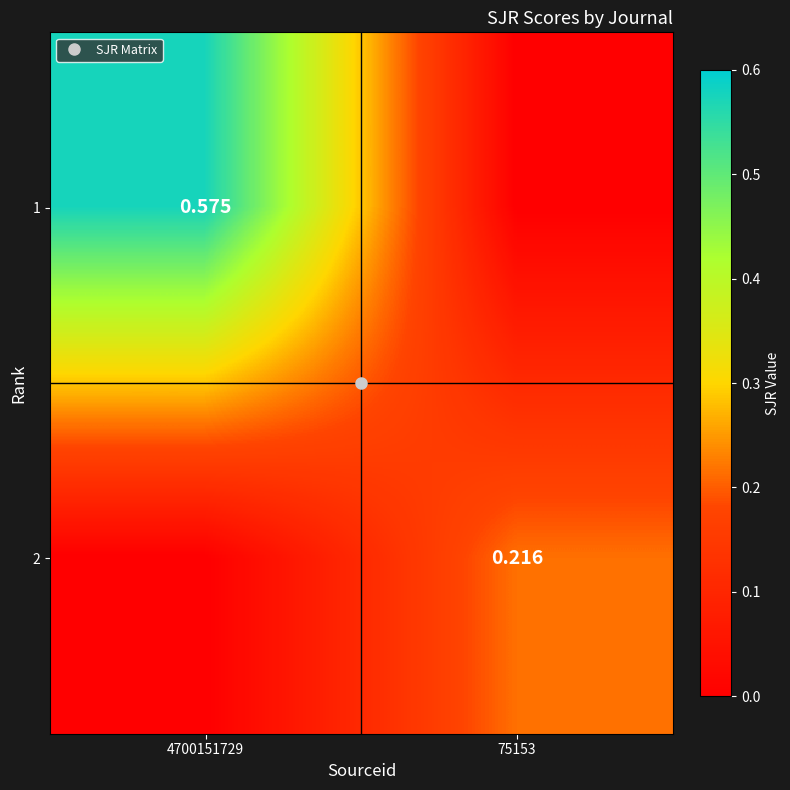

Which category has the lowest value in the 1 series?

75153